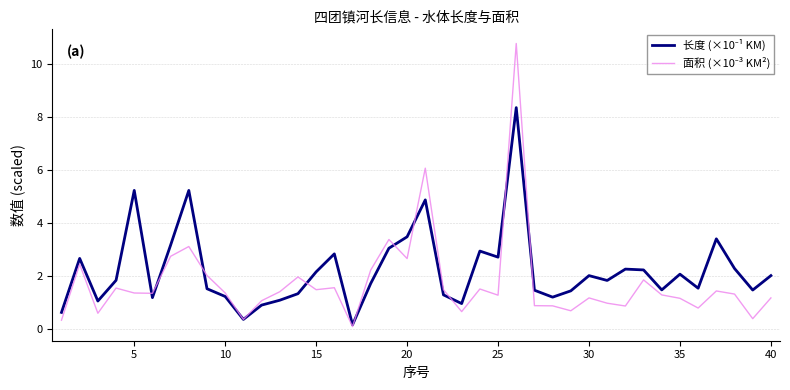

What is the greatest value displayed?

10.8